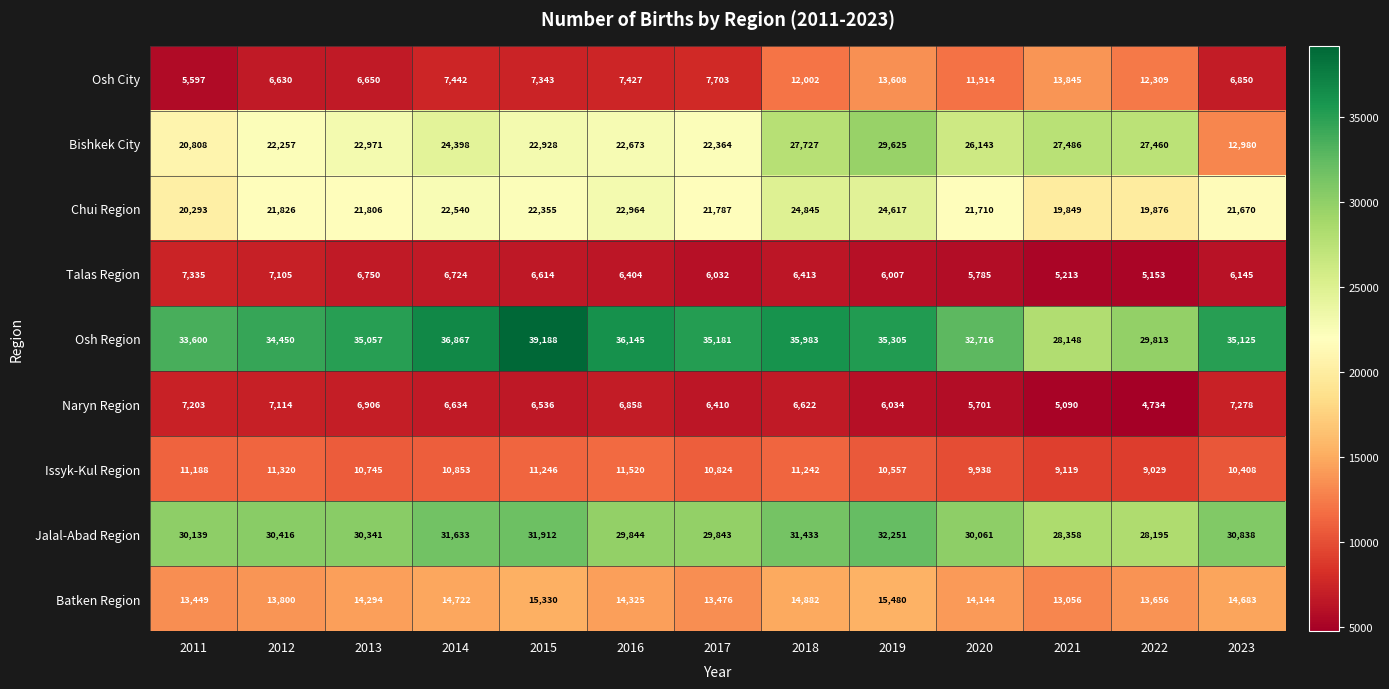

List the series in order of their peak value, lowest first.

Naryn Region, Talas Region, Issyk-Kul Region, Osh City, Batken Region, Chui Region, Bishkek City, Jalal-Abad Region, Osh Region